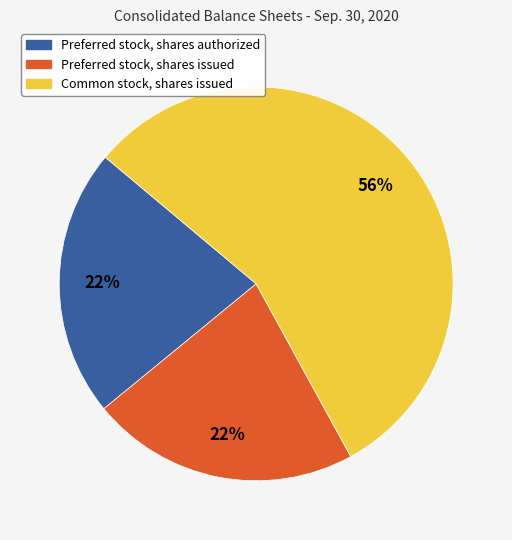

Do Preferred stock, shares authorized and Common stock, shares issued together represent more than half of the pie?

Yes